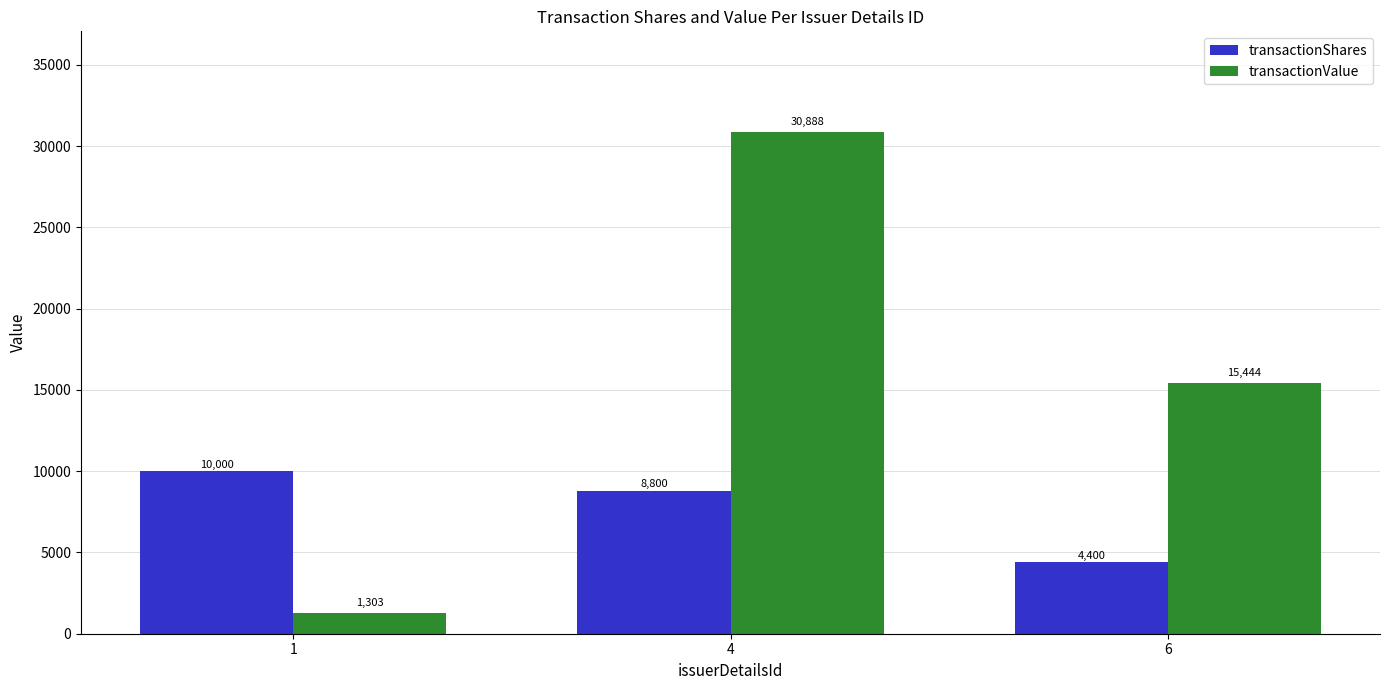

What is the total value across all series at 1?

11303